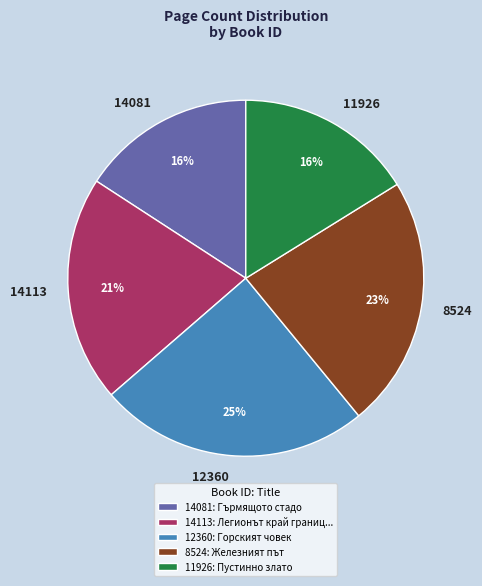

Combined, do 12360 and 14113 account for over 50%?

No